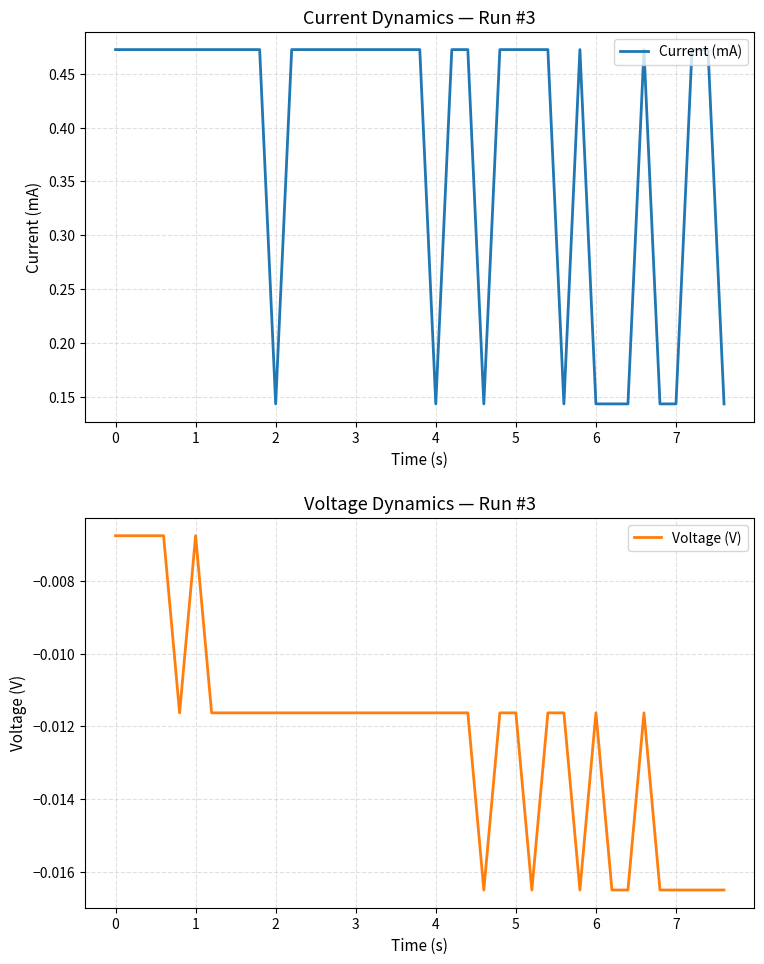

What is the sum of all Current (mA) values?

15.1